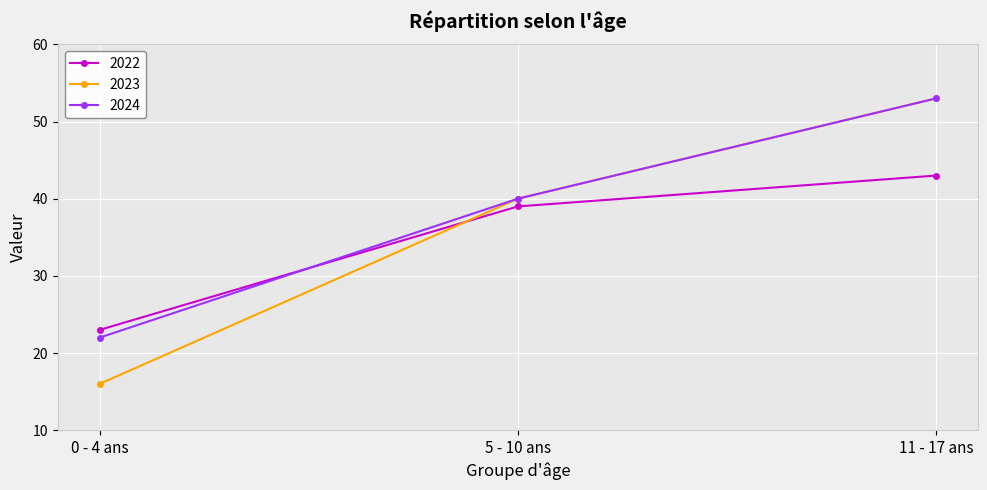

What is the highest value of the 2023 series?

53